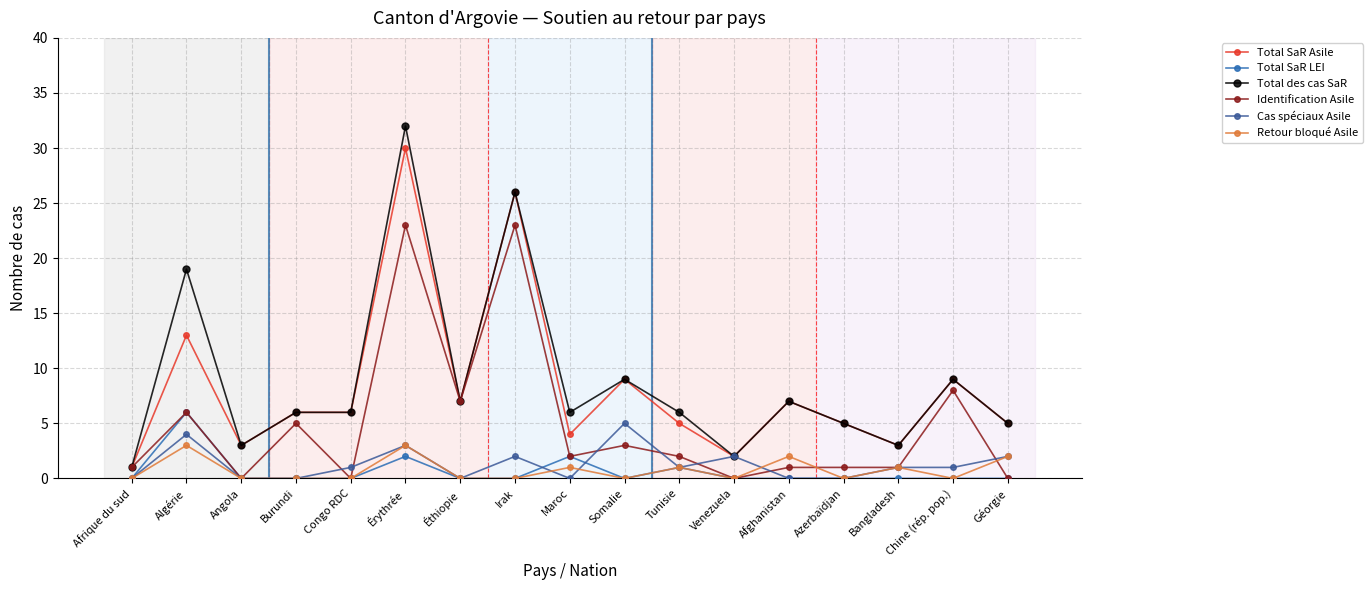

How many categories are shown in the chart?

17